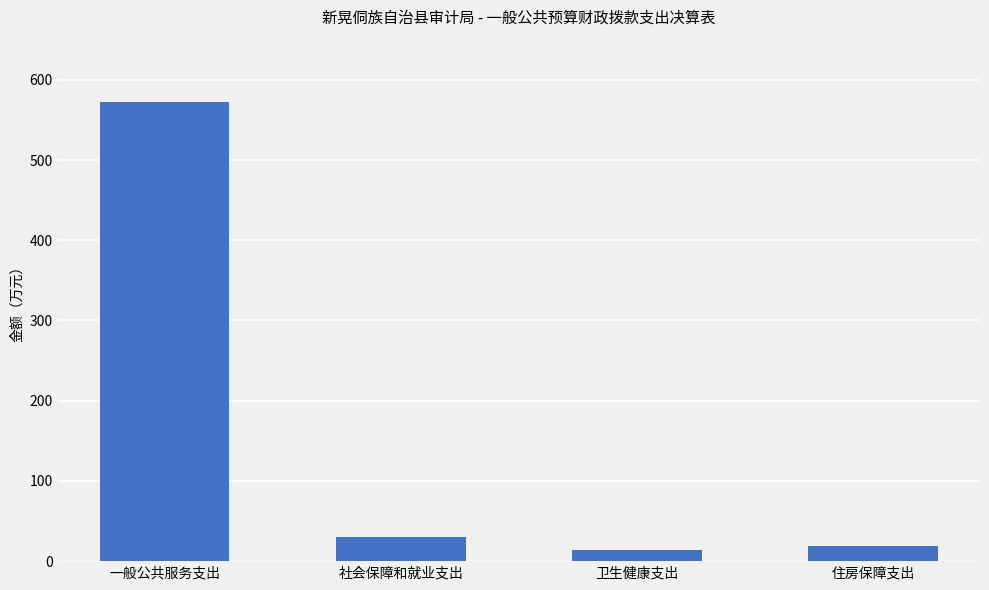

How many data points does each series have?

4